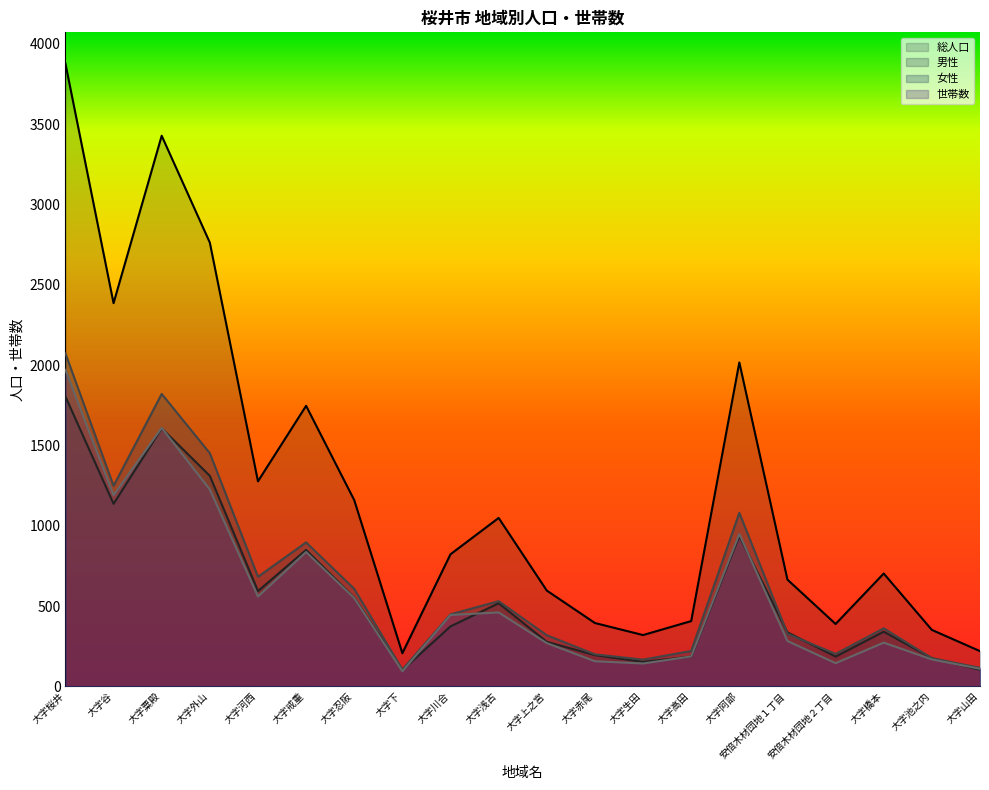

Is the value of 総人口 at 大字下 greater than the value of 世帯数 at 大字戒重?

No